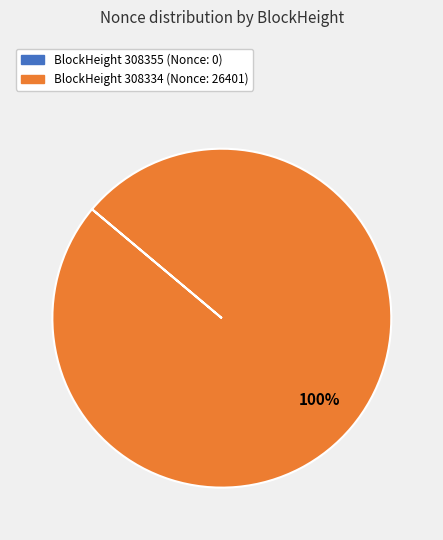

To the nearest percent, what is the difference between the largest and smallest slice percentages?

100%